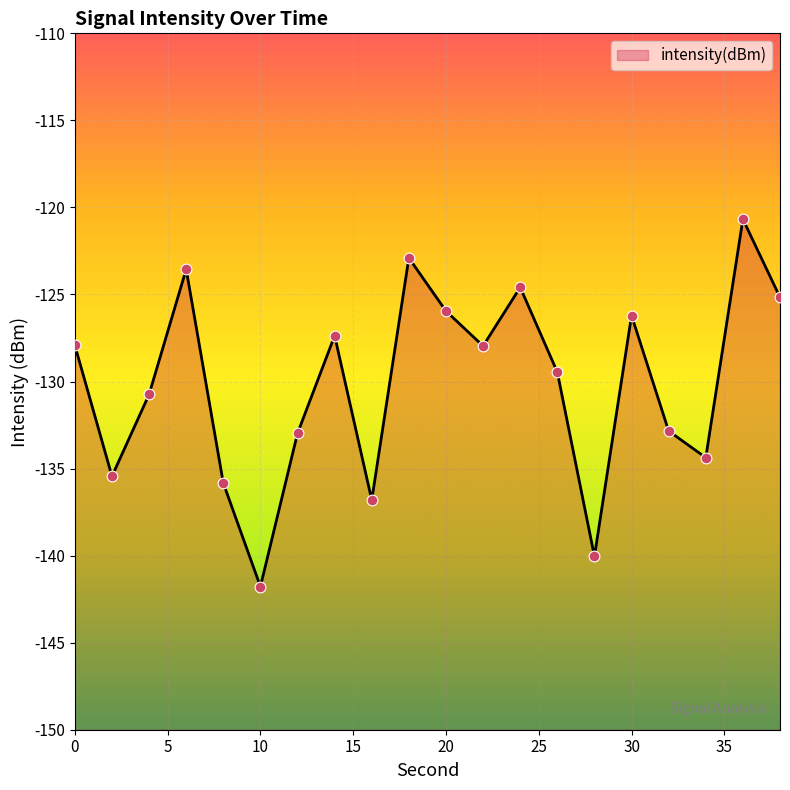

Which has a higher value, 18 or 24?

18